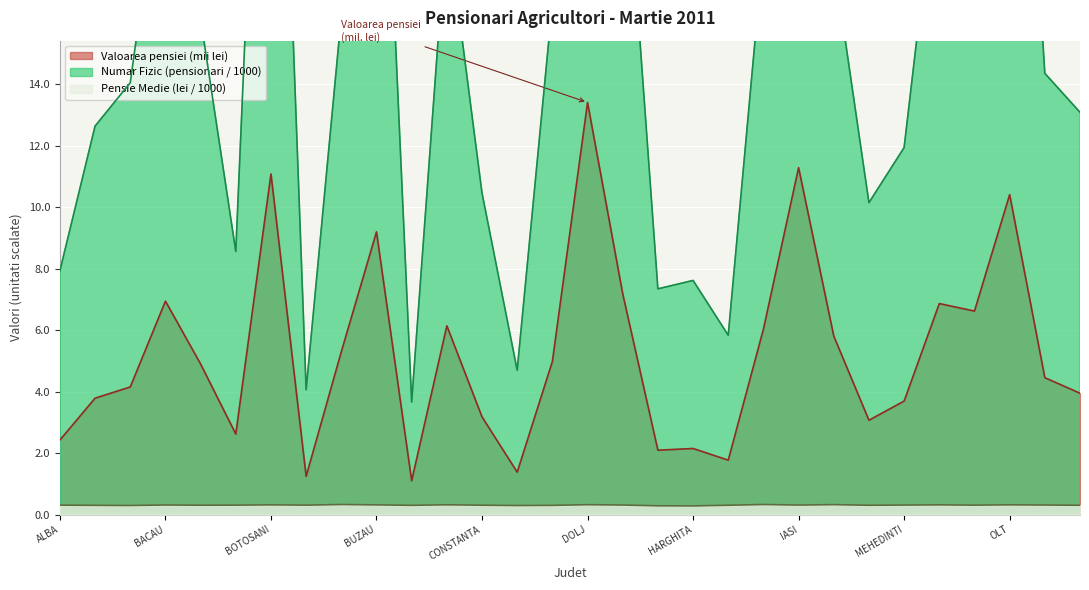

At which category is the sum across all series the highest?

DOLJ